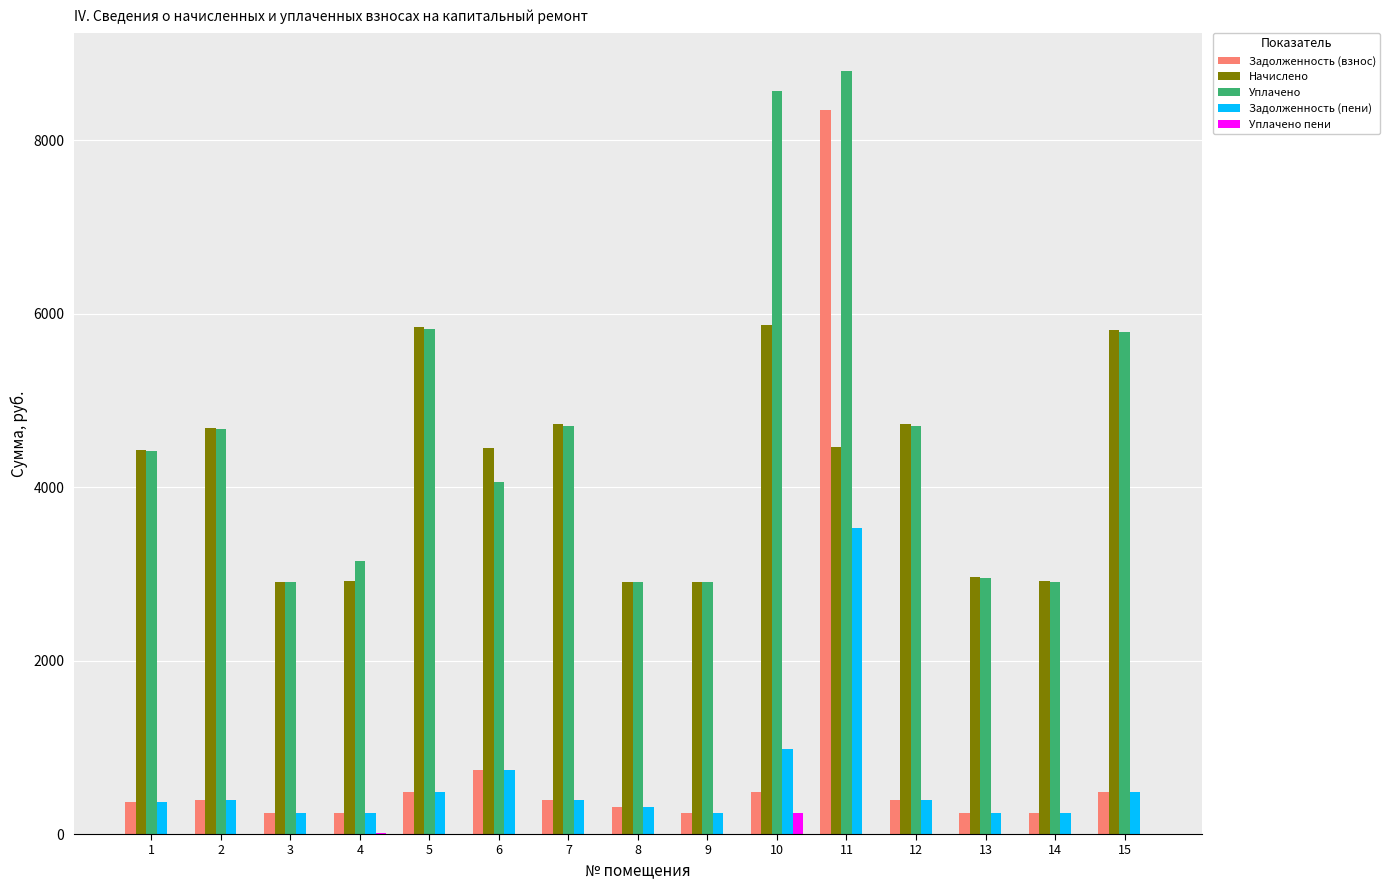

What is the greatest value displayed?

8801.4